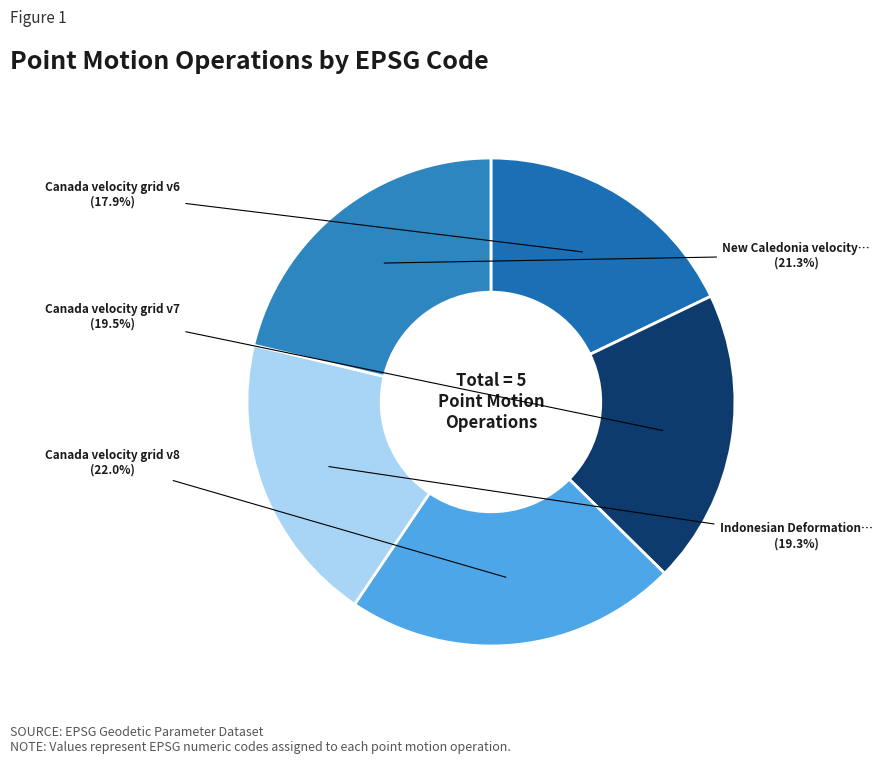

How many slices are in this pie chart?

5